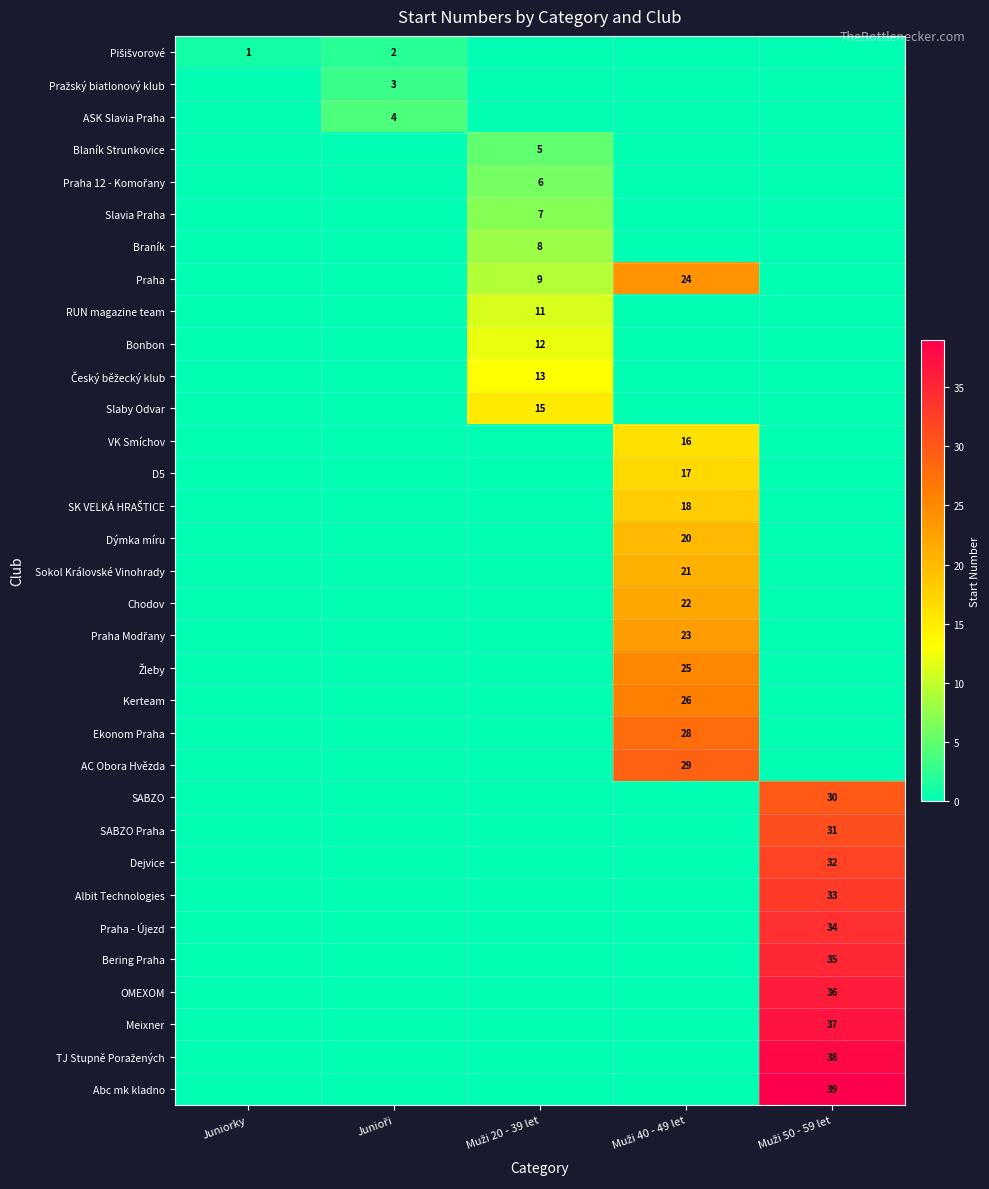

Is the value of ASK Slavia Praha at Muži 20 - 39 let greater than the value of Ekonom Praha at Junioři?

No